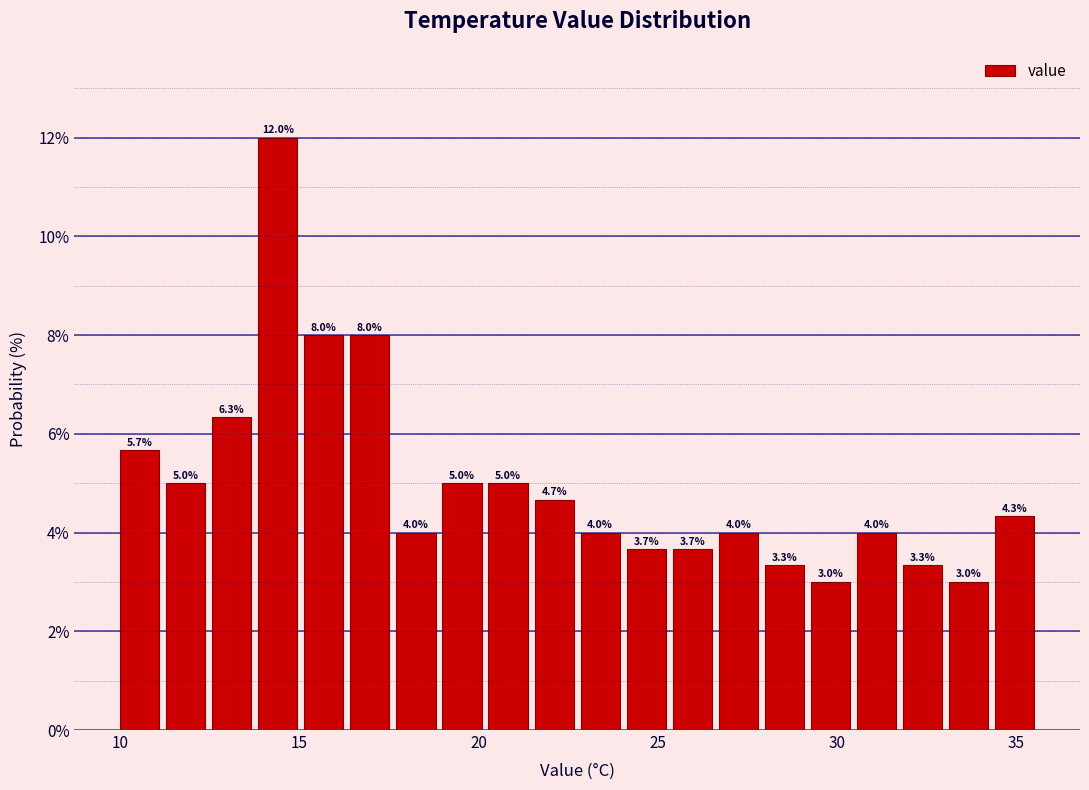

Read against the x-axis, roughly where is the centre of the tallest bar?

14.5